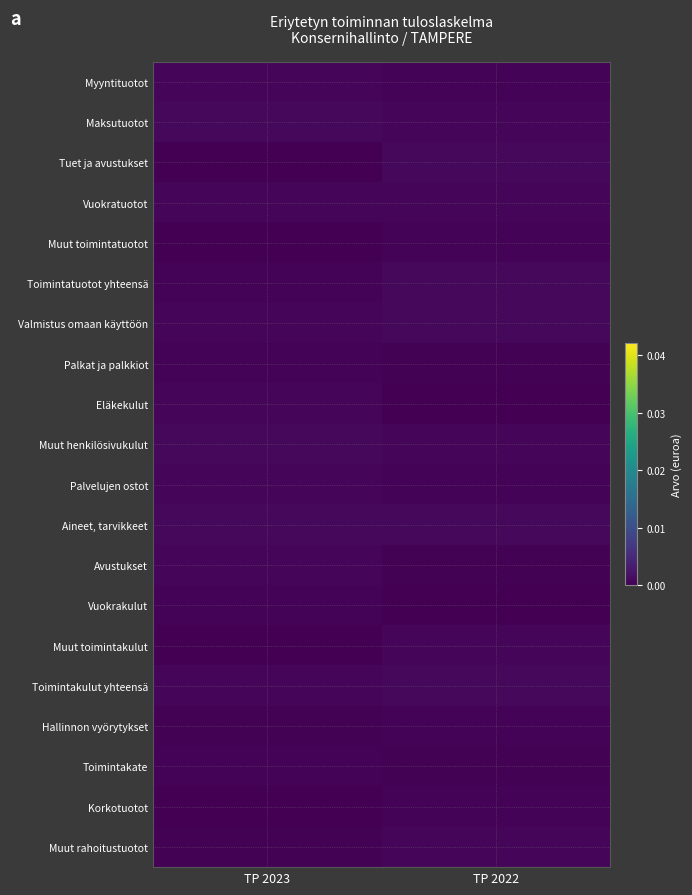

Reading right to left, what are all the values shown in this chart?

Myyntituotot: TP 2022=0.0	TP 2023=0.0
Maksutuotot: TP 2022=0.0	TP 2023=0.0
Tuet ja avustukset: TP 2022=0.0	TP 2023=0.0
Vuokratuotot: TP 2022=0.0	TP 2023=0.0
Muut toimintatuotot: TP 2022=0.0	TP 2023=0.0
Toimintatuotot yhteensä: TP 2022=0.0	TP 2023=0.0
Valmistus omaan käyttöön: TP 2022=0.0	TP 2023=0.0
Palkat ja palkkiot: TP 2022=0.0	TP 2023=0.0
Eläkekulut: TP 2022=0.0	TP 2023=0.0
Muut henkilösivukulut: TP 2022=0.0	TP 2023=0.0
Palvelujen ostot: TP 2022=0.0	TP 2023=0.0
Aineet, tarvikkeet: TP 2022=0.0	TP 2023=0.0
Avustukset: TP 2022=0.0	TP 2023=0.0
Vuokrakulut: TP 2022=0.0	TP 2023=0.0
Muut toimintakulut: TP 2022=0.0	TP 2023=0.0
Toimintakulut yhteensä: TP 2022=0.0	TP 2023=0.0
Hallinnon vyörytykset: TP 2022=0.0	TP 2023=0.0
Toimintakate: TP 2022=0.0	TP 2023=0.0
Korkotuotot: TP 2022=0.0	TP 2023=0.0
Muut rahoitustuotot: TP 2022=0.0	TP 2023=0.0